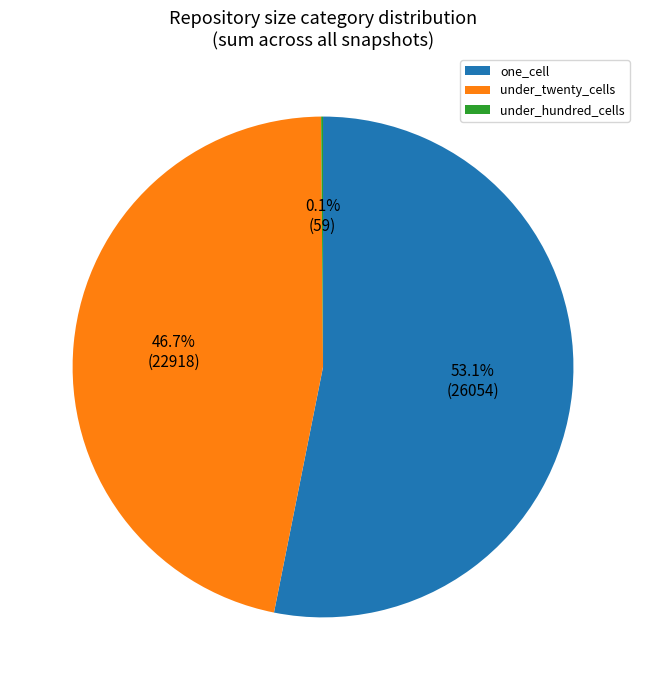

Which slice is the largest?

one_cell